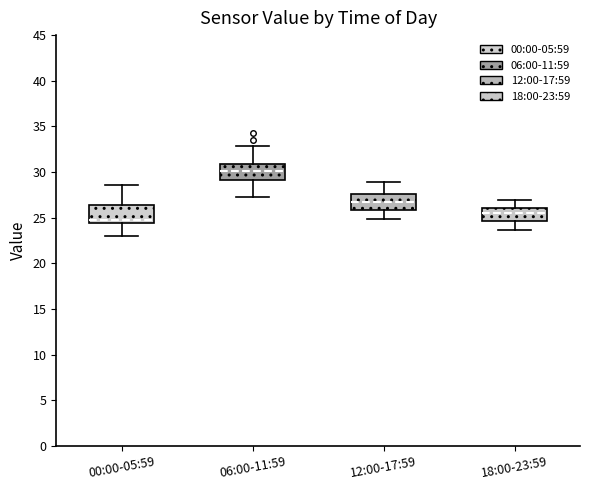

Reading left to right, read every box against the y-axis: the position of its median line, the range the box covers, and the ends of its whiskers. The values are not printed on the chart, so give them approximately, as read against the axis.

00:00-05:59: median 24.5 (just above the box's lower edge), box 24.5 to 26.5, whiskers 23.0 to 28.5
06:00-11:59: median 30.0, box 29.0 to 31.0, whiskers 27.0 to 33.0
12:00-17:59: median 26.5, box 26.0 to 27.5, whiskers 25.0 to 29.0
18:00-23:59: median 25.5, box 24.5 to 26.0, whiskers 23.5 to 27.0